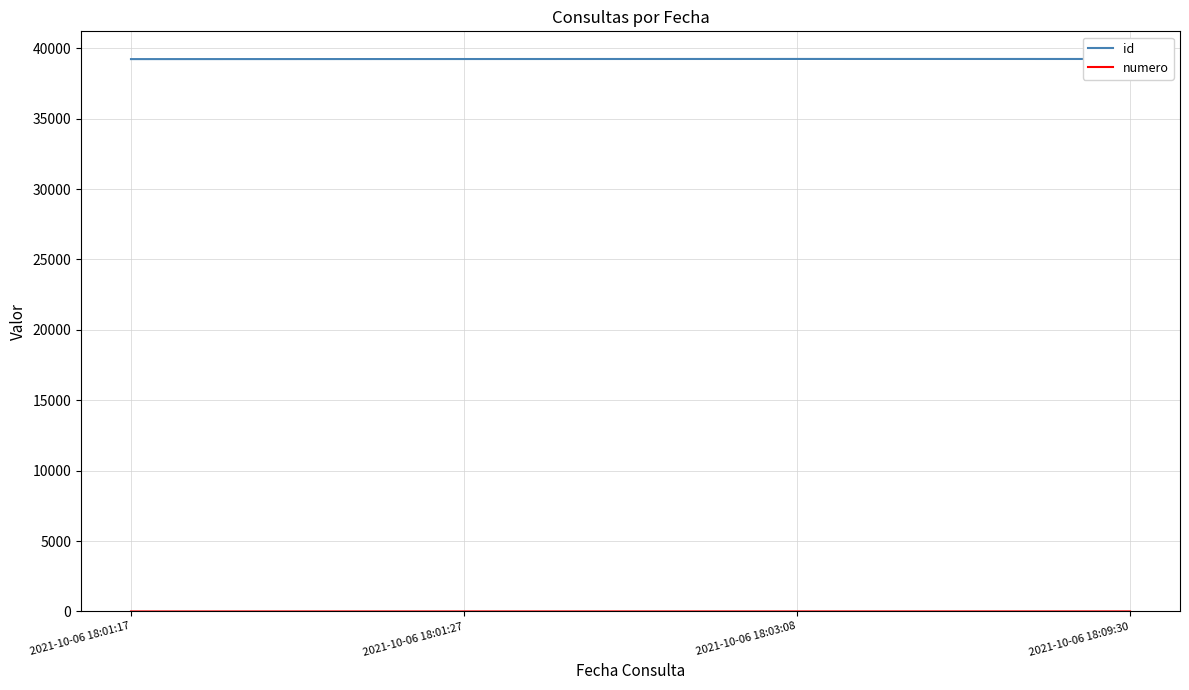

True or false: id has more than 1 interior local peaks.

False